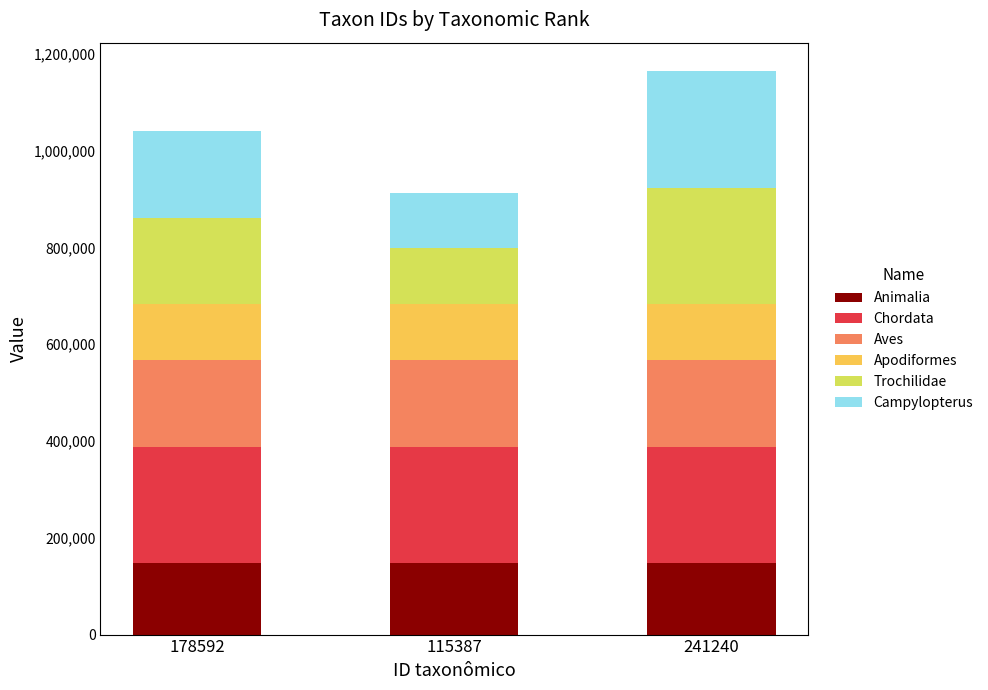

What is the maximum value for Animalia?

147245